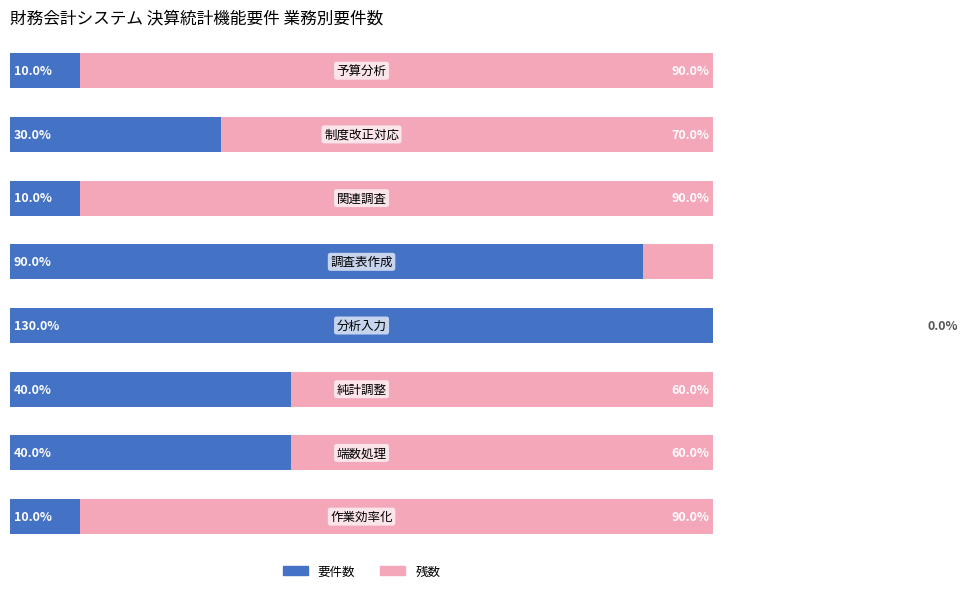

What is the spread (max minus min) of values at 6?

40